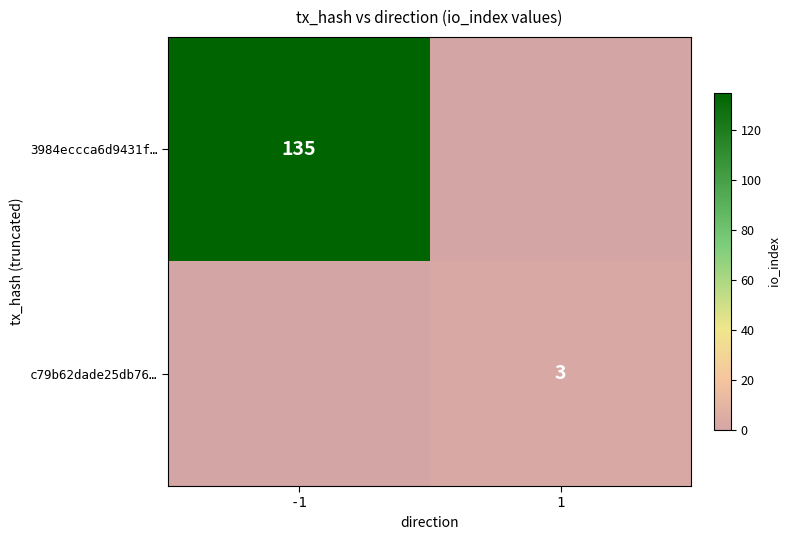

The c79b62dade25db76… series shows 4 at 1. True or false?

False